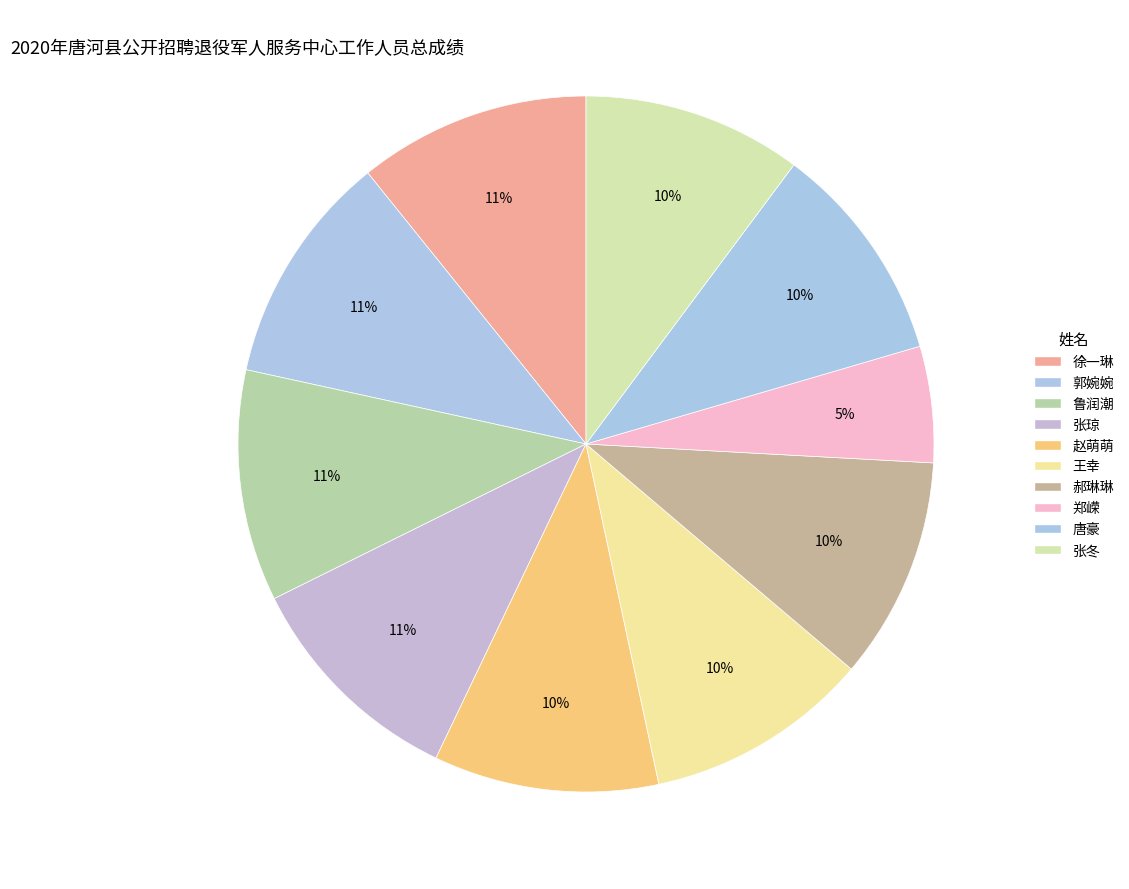

Count the number of slices in the pie.

10